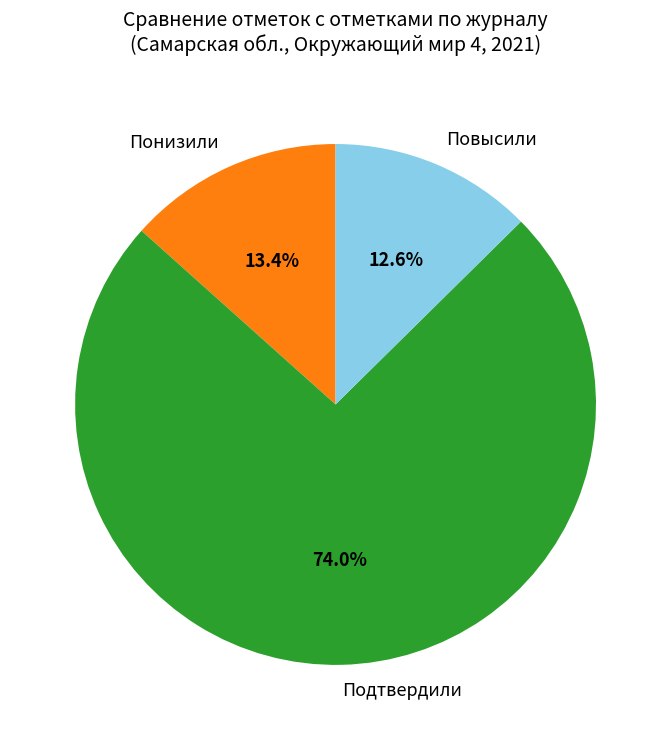

Which category accounts for the majority?

Подтвердили